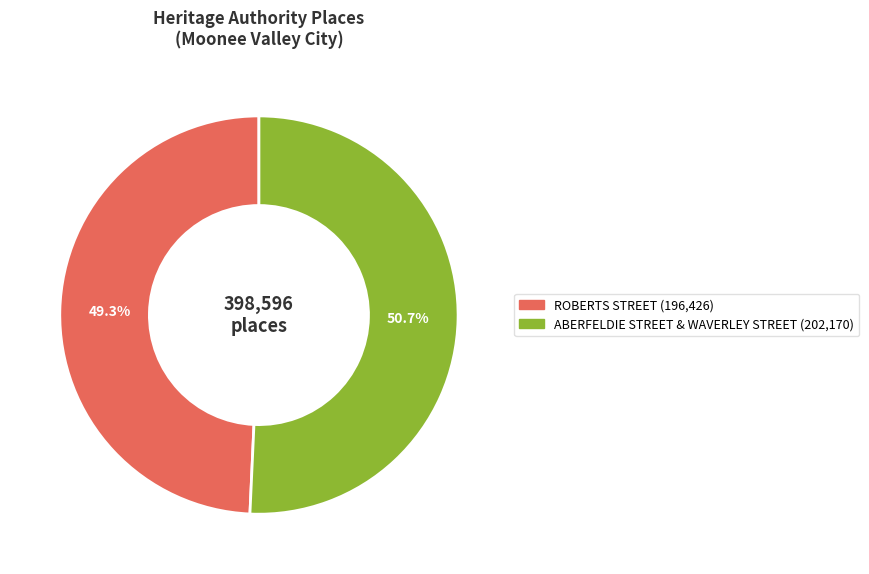

What percentage is NOT represented by ABERFELDIE STREET & WAVERLEY STREET?

49.3%